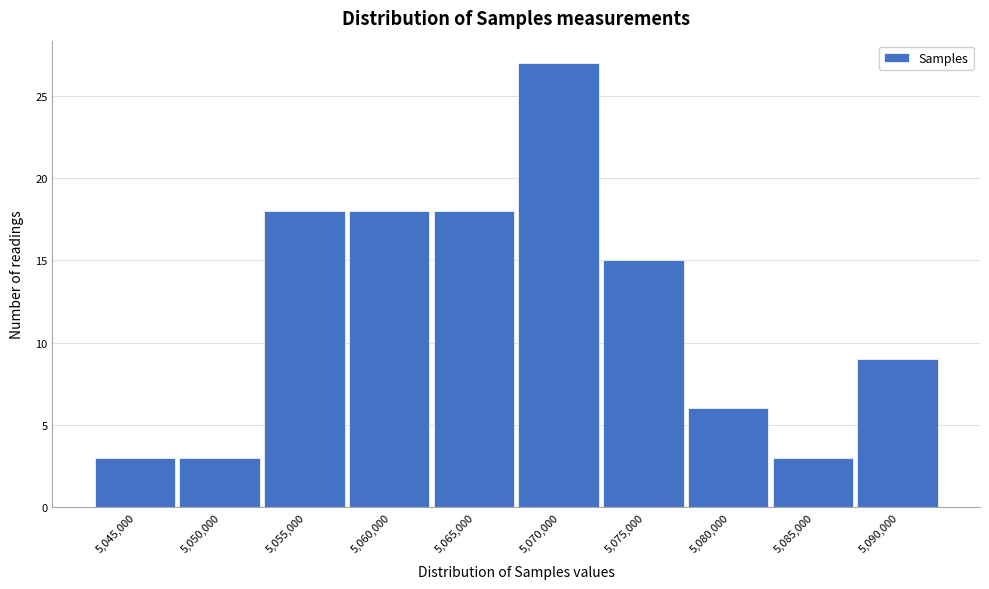

Reading left to right, what are all the values shown in this chart?

5,045,000=3	5,050,000=3	5,055,000=18	5,060,000=18	5,065,000=18	5,070,000=27	5,075,000=15	5,080,000=6	5,085,000=3	5,090,000=9